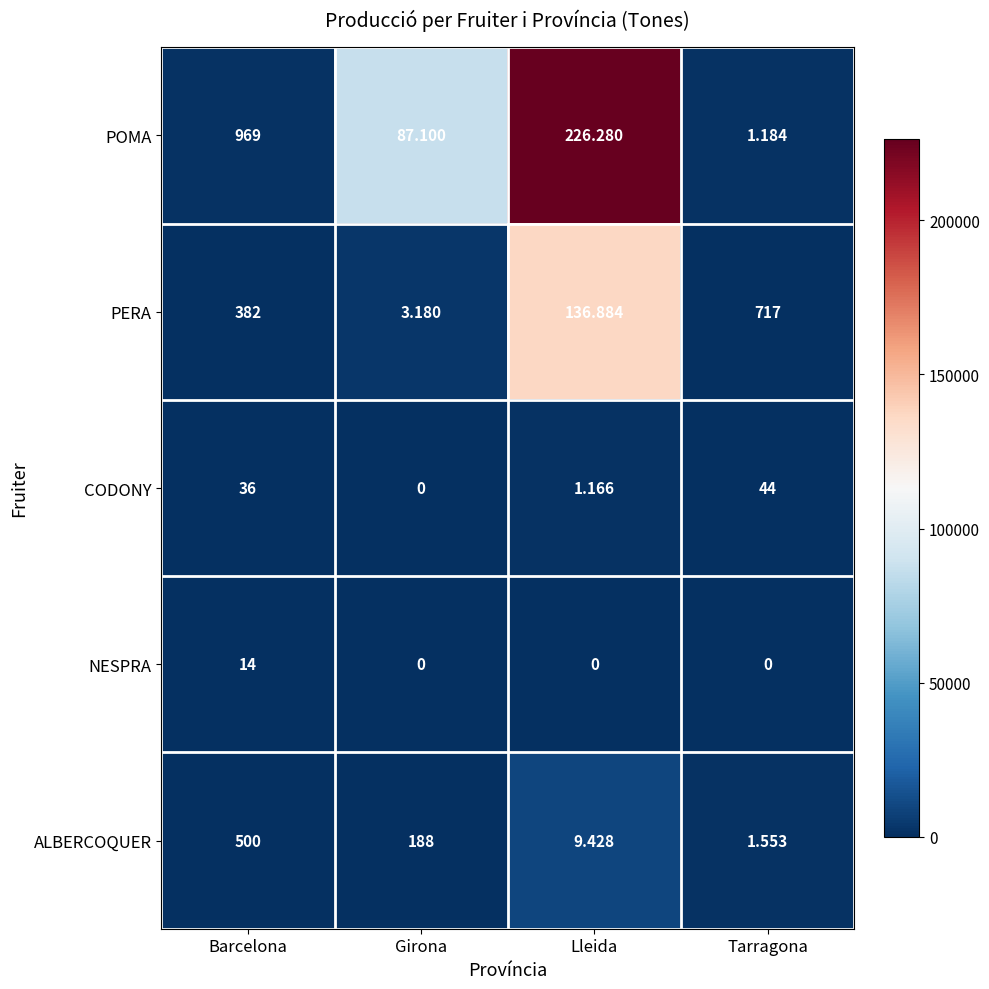

What is the total value across all series at Girona?

90468